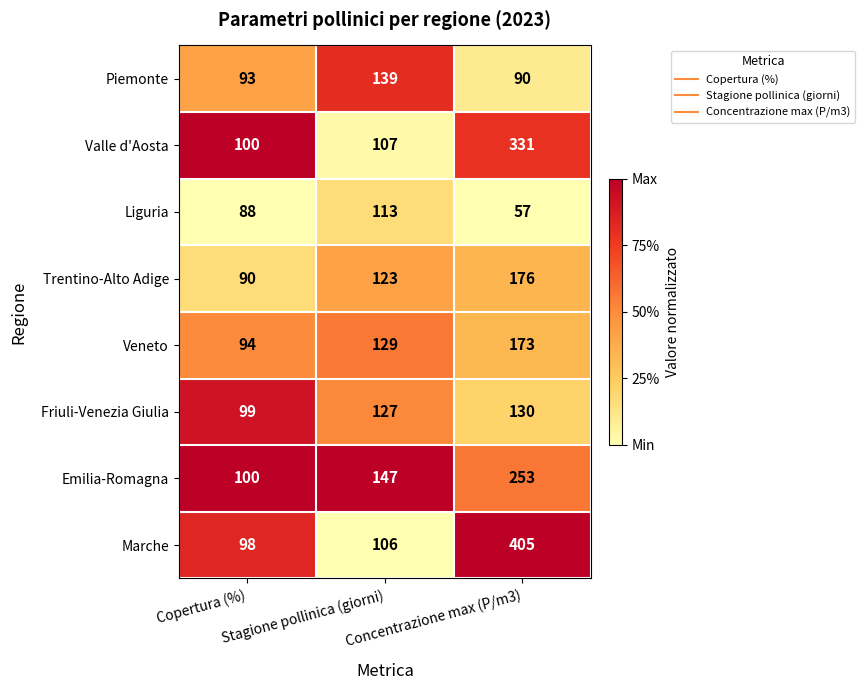

How many Liguria values are between 57 and 113?

3